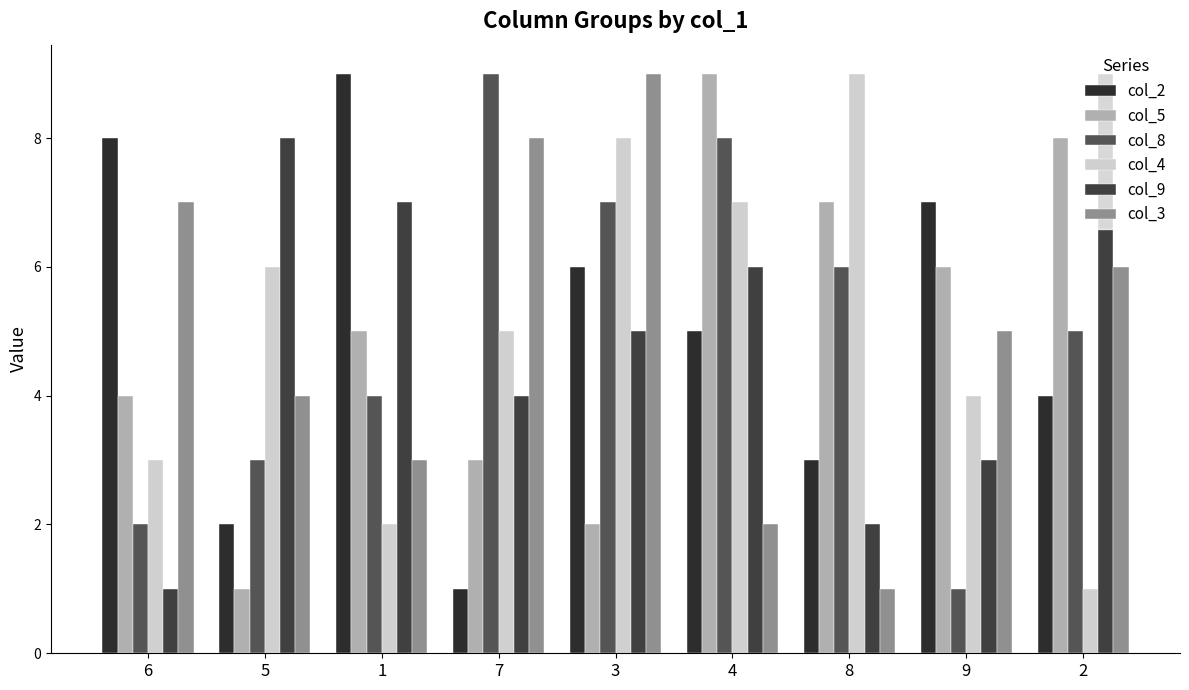

What is the label of the 5th bar from the left?

3